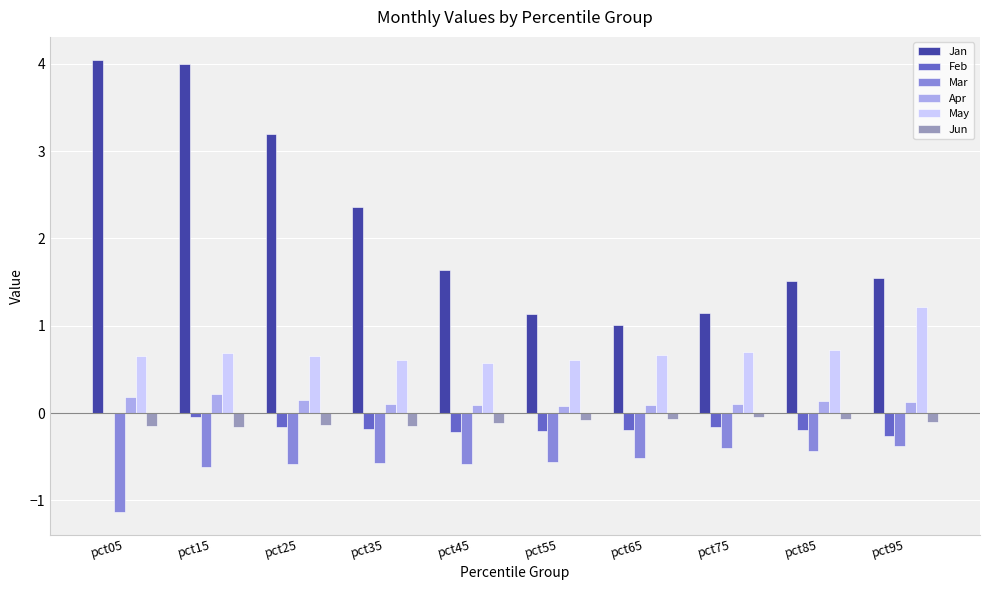

Is the value of Feb at pct45 greater than the value of Jun at pct65?

No